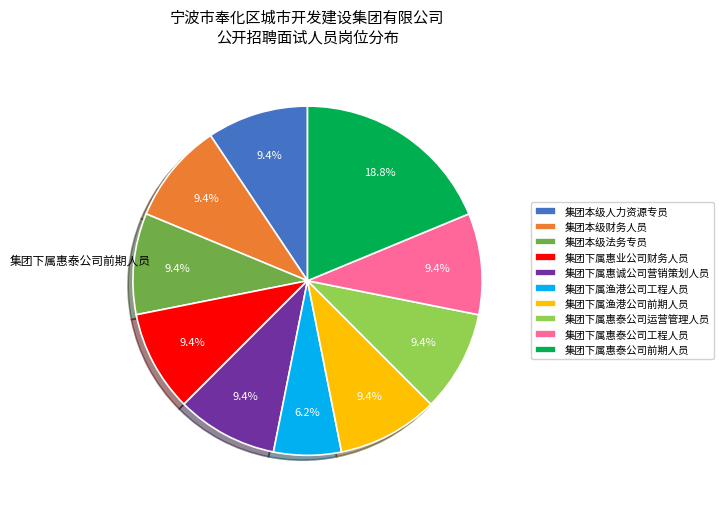

Is there any slice that represents more than half of the pie?

No